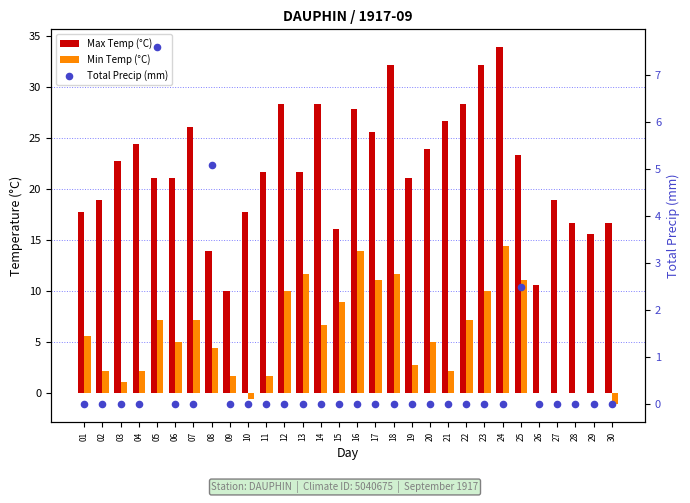

At how many categories does at least one series exceed 23?

13